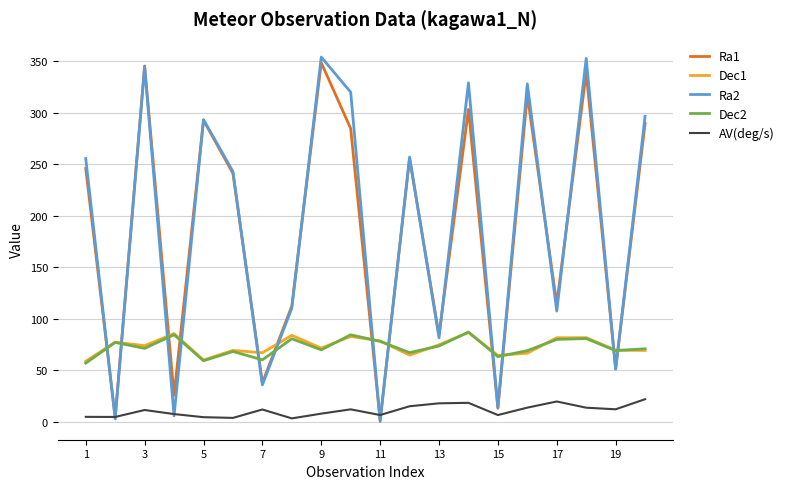

What is the difference between the second highest and second lowest values in the Dec1 series?

25.7